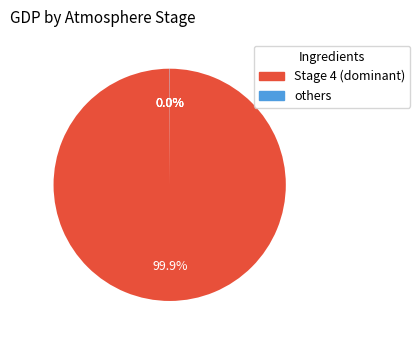

Which slice is the smallest?

other